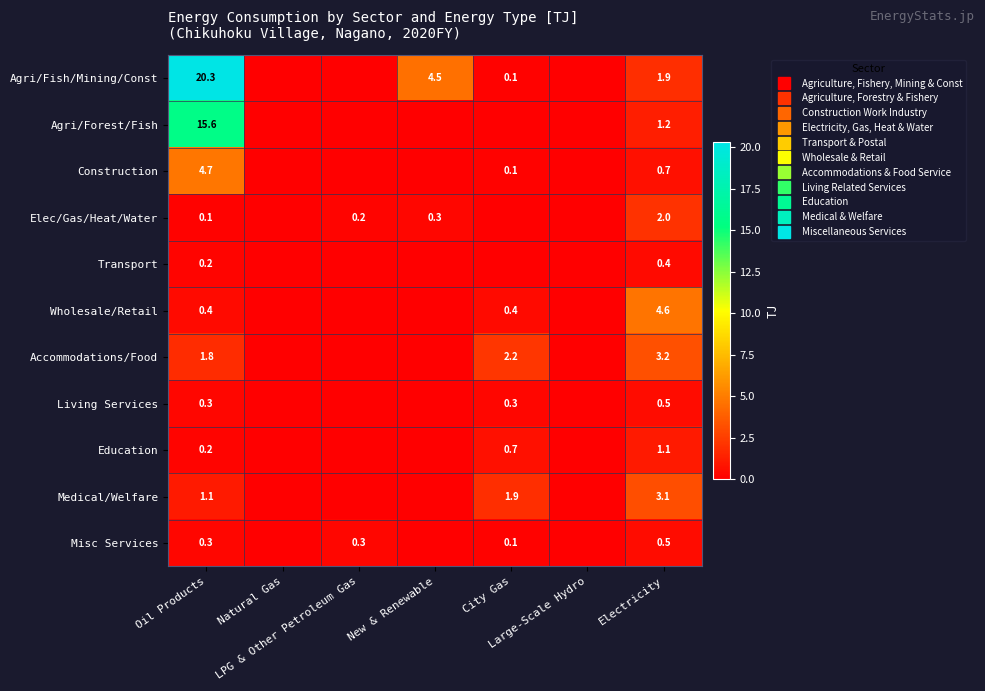

What is the difference between the second highest and minimum values in the Living Services series?

0.3